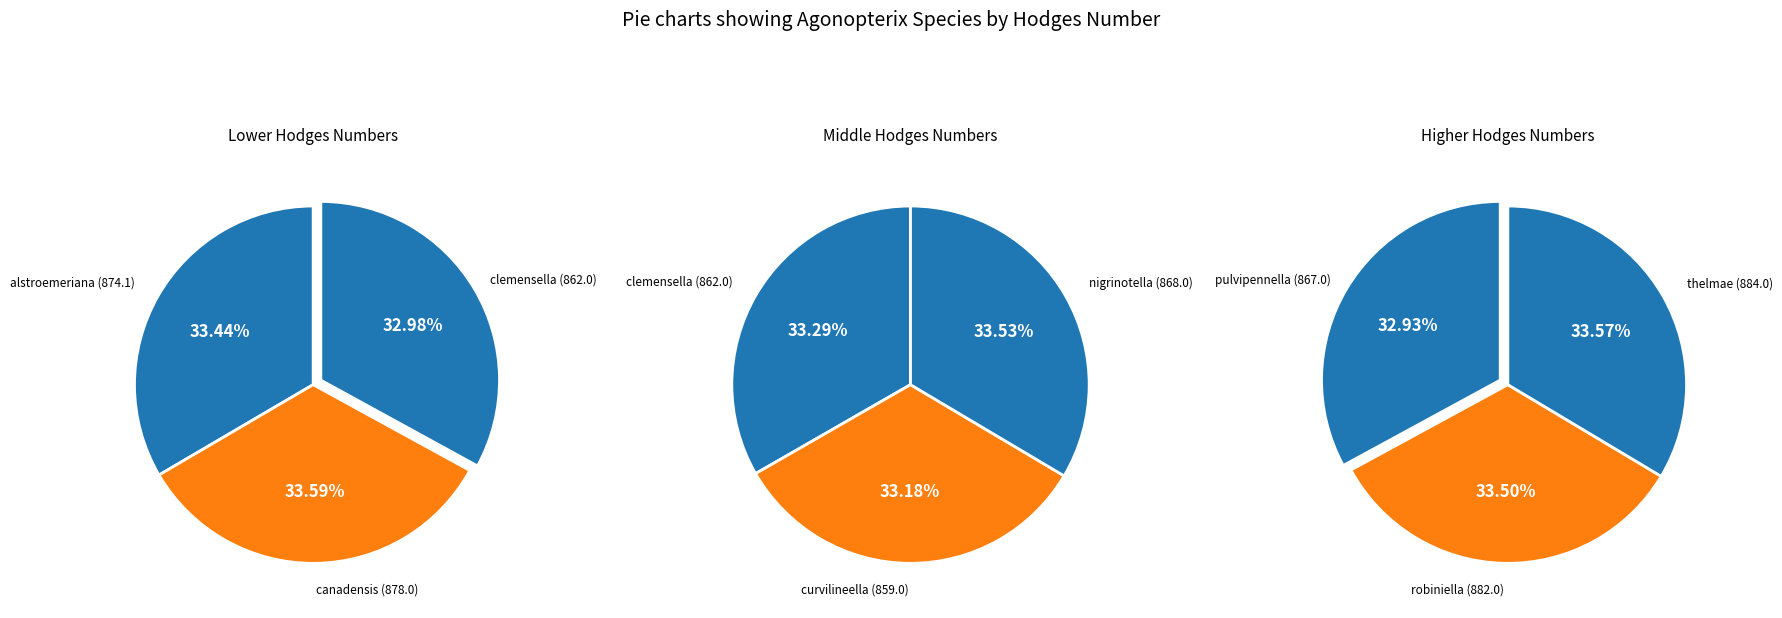

Approximately how many times larger is the value at pulvipennella compared to clemensella?

1.0